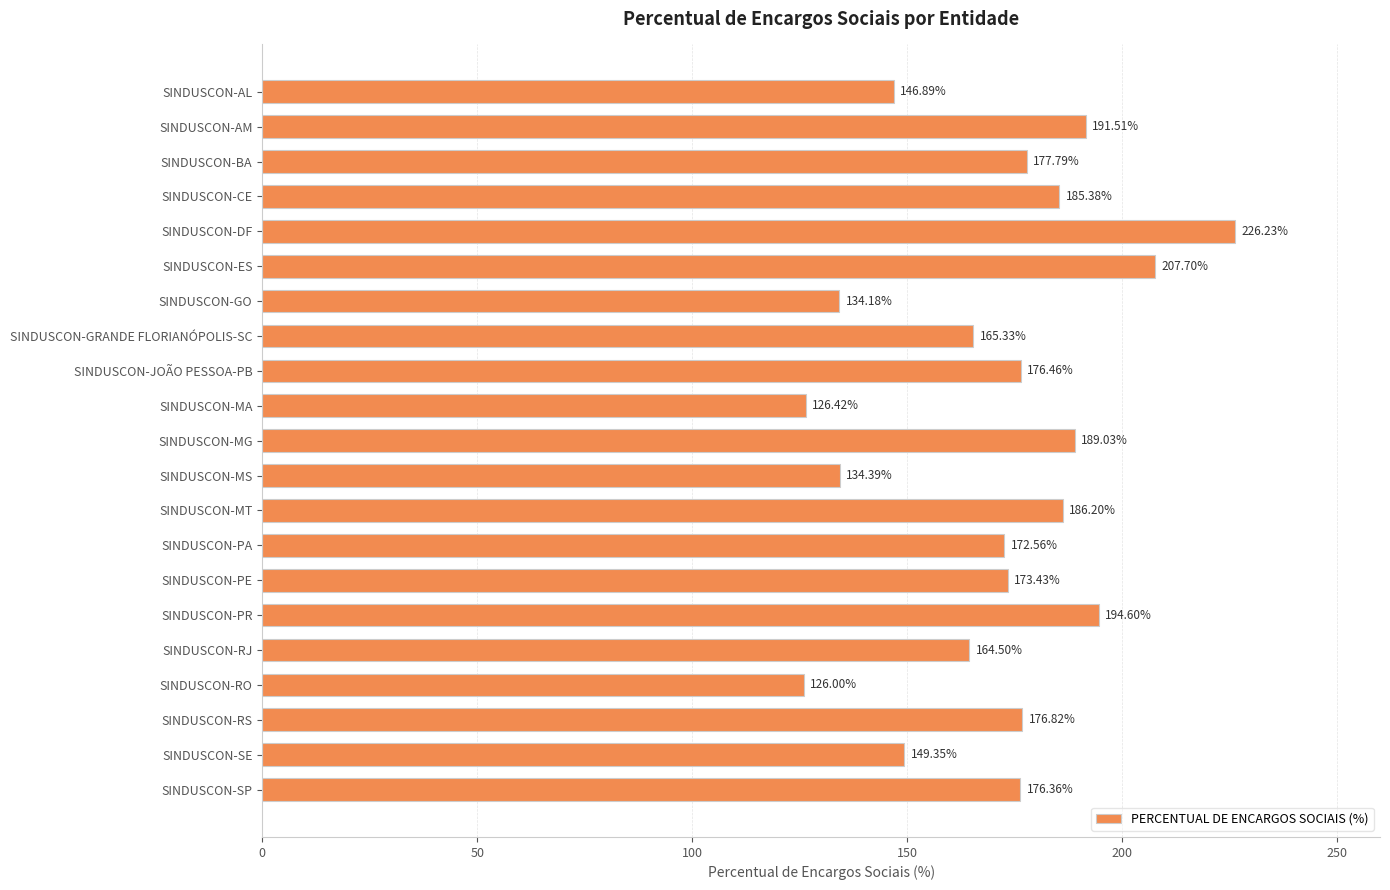

Which category has the highest value across all series?

SINDUSCON-DF